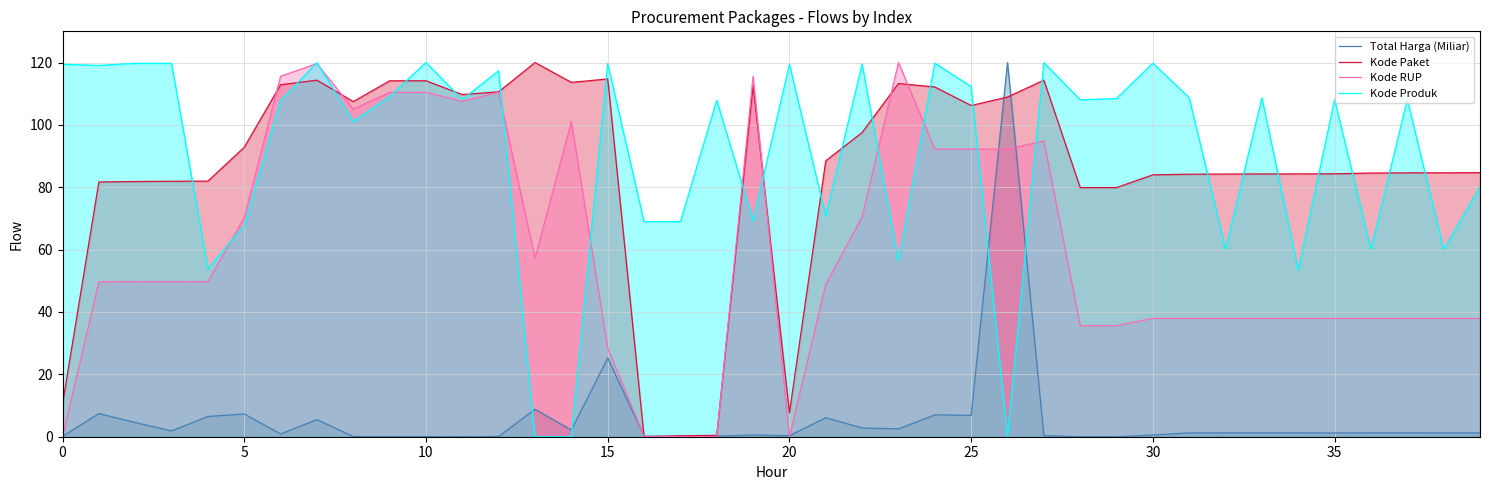

How many times do Total Harga (Miliar) and Kode Produk cross each other?

4